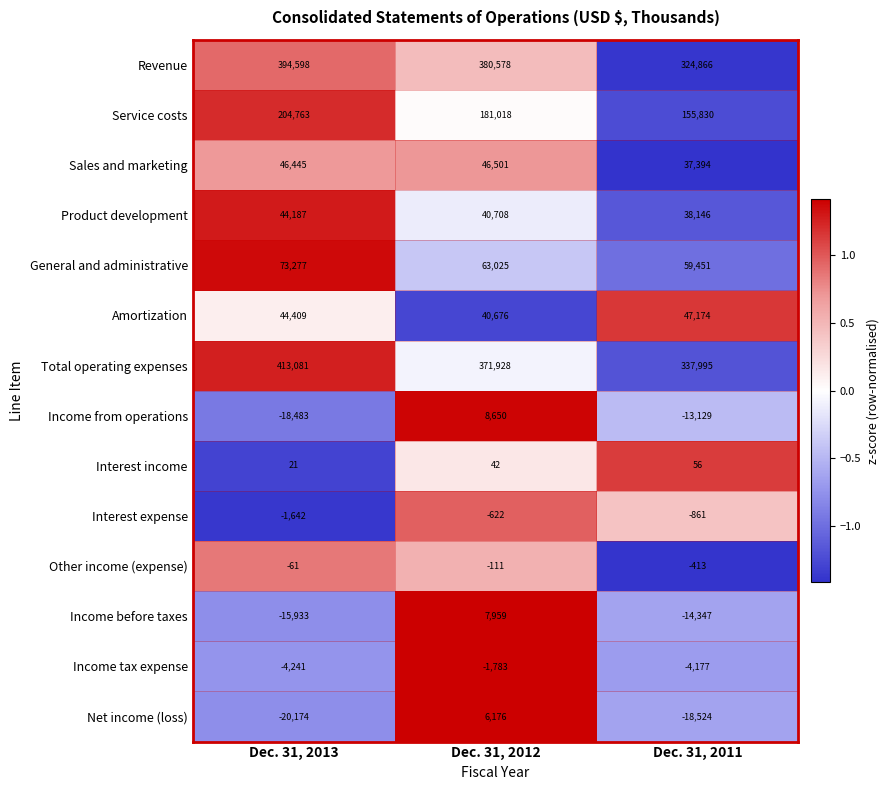

How many Revenue values are between 324866 and 394598?

3